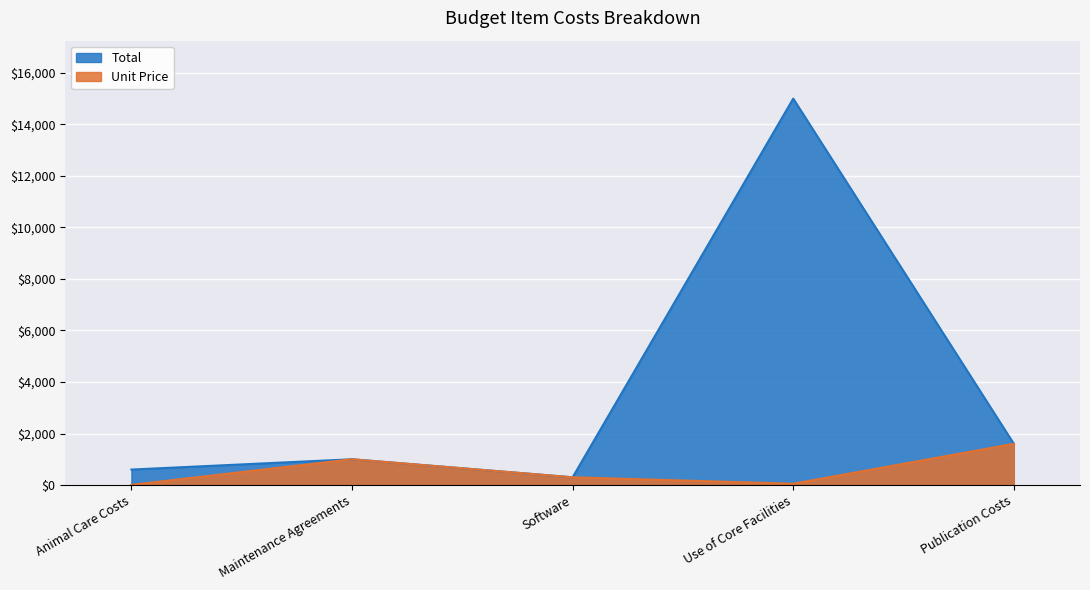

At which category does Unit Price reach its first local valley?

Use of Core Facilities